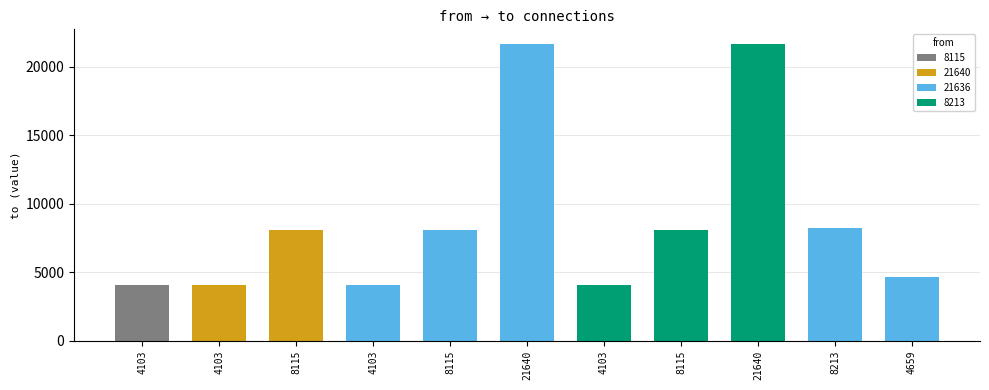

Reading left to right, what are all the values shown in this chart?

8115=4103	21640=4103	21640=8115	21636=4103	21636=8115	21636=21640	8213=4103	8213=8115	8213=21640	21636=8213	21636=4659